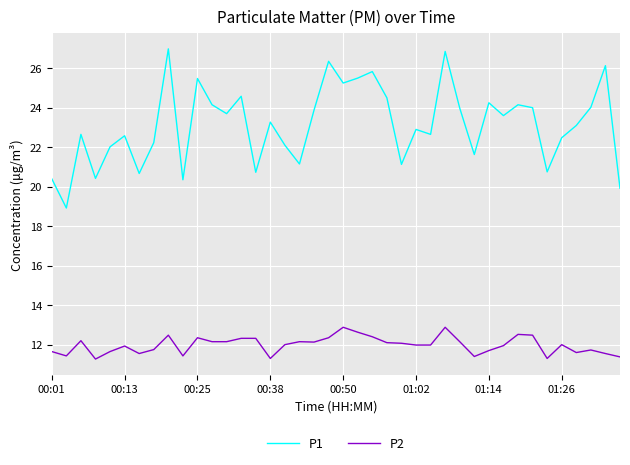

True or false: P1 and P2 intersect in this chart.

False